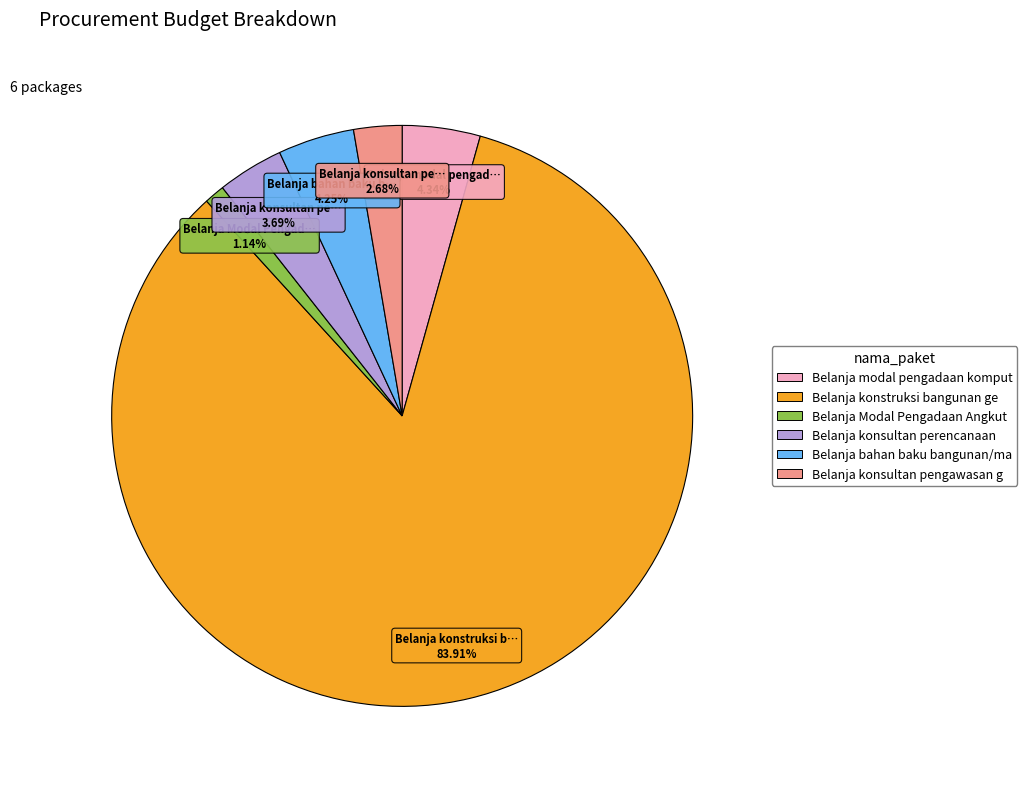

Is there a majority slice in this chart?

Yes